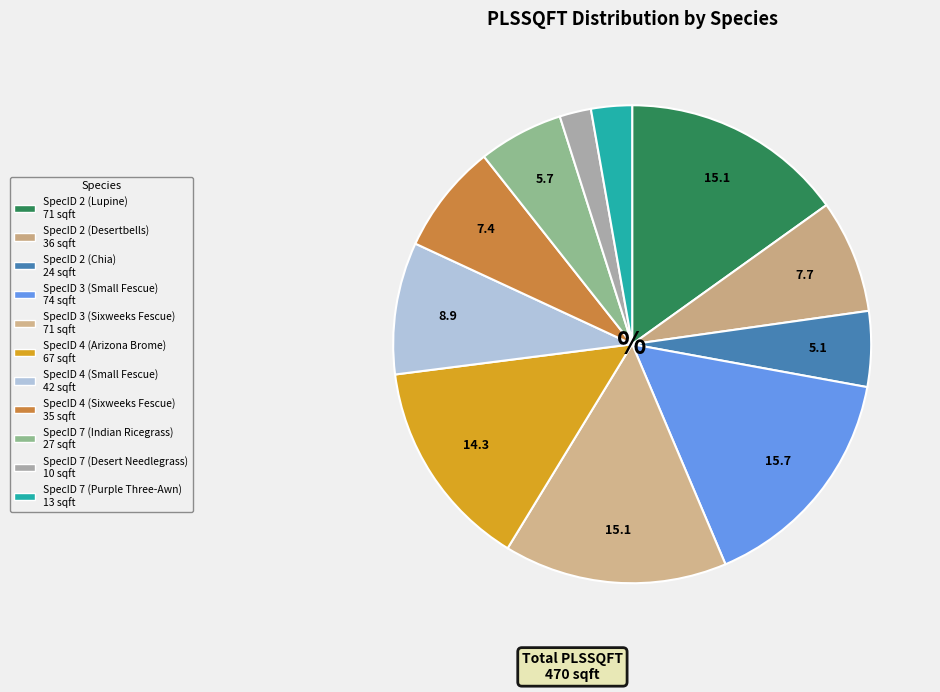

Is there a majority slice in this chart?

No